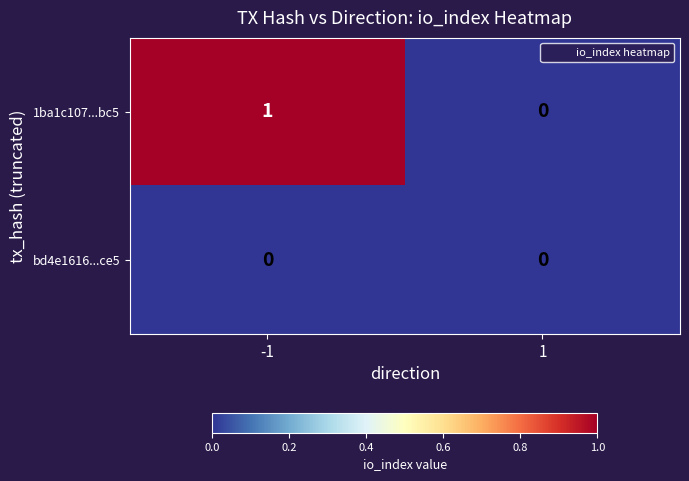

Reading right to left, transcribe all the data shown in this chart.

1ba1c107...bc5: 0	1
bd4e1616...ce5: 0	0